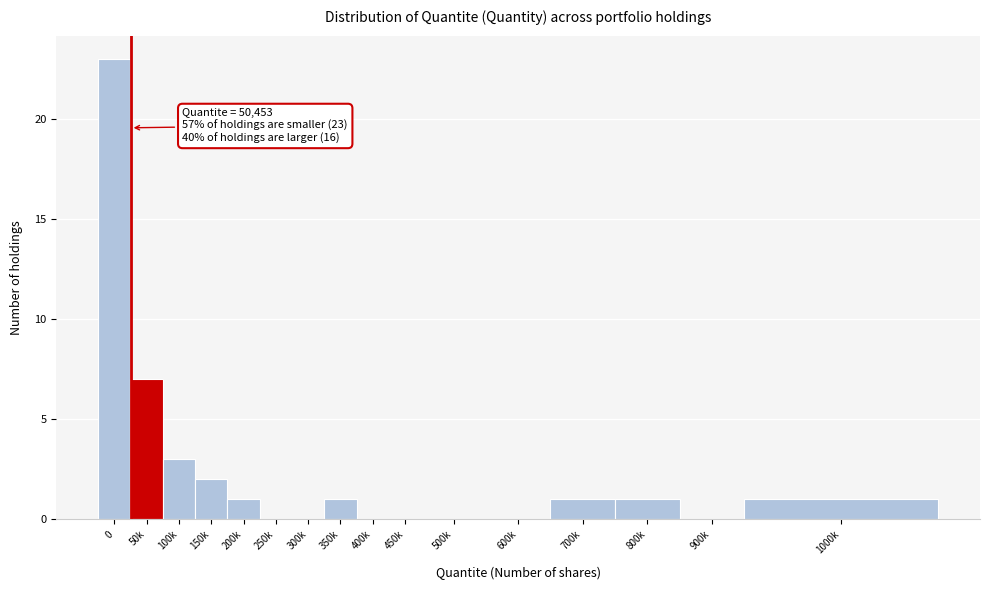

Reading left to right, transcribe all the data shown in this chart.

0=23	50k=7	100k=3	150k=2	200k=1	250k=0	300k=0	350k=1	400k=0	450k=0	500k=0	600k=0	700k=1	800k=1	900k=0	1000k=1